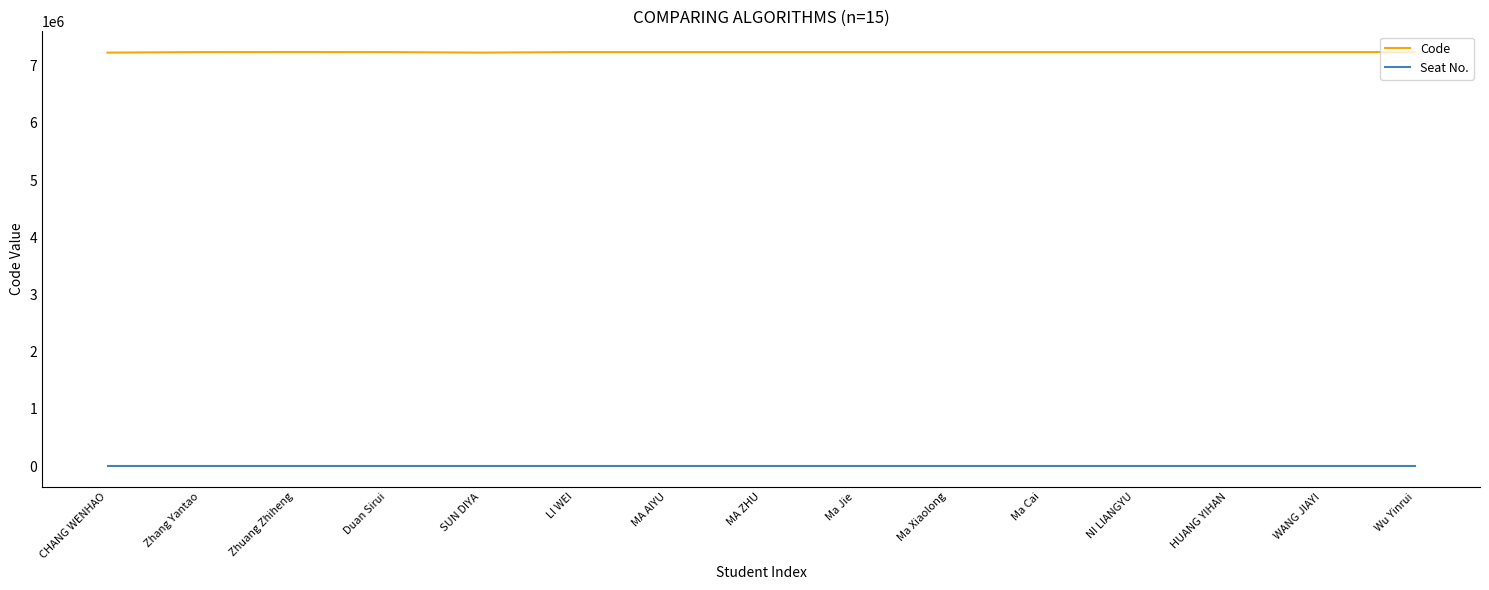

Which series has the widest spread of values?

Code